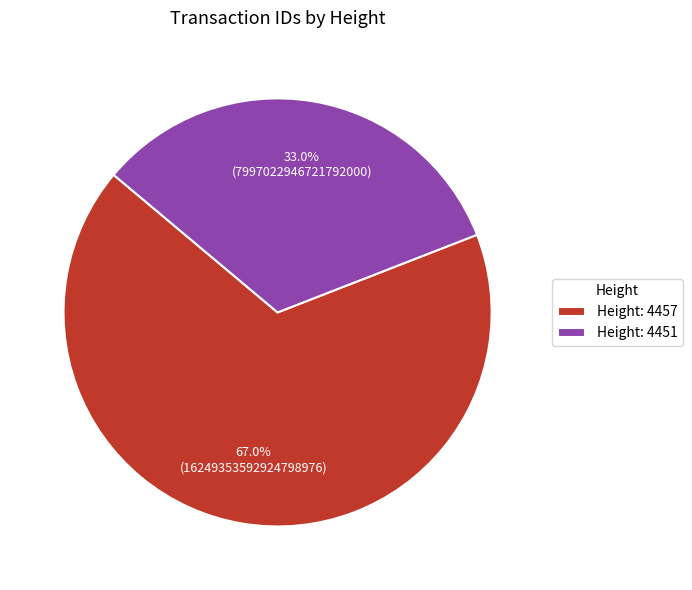

Do Height: 4451 and Height: 4457 together represent more than half of the pie?

Yes